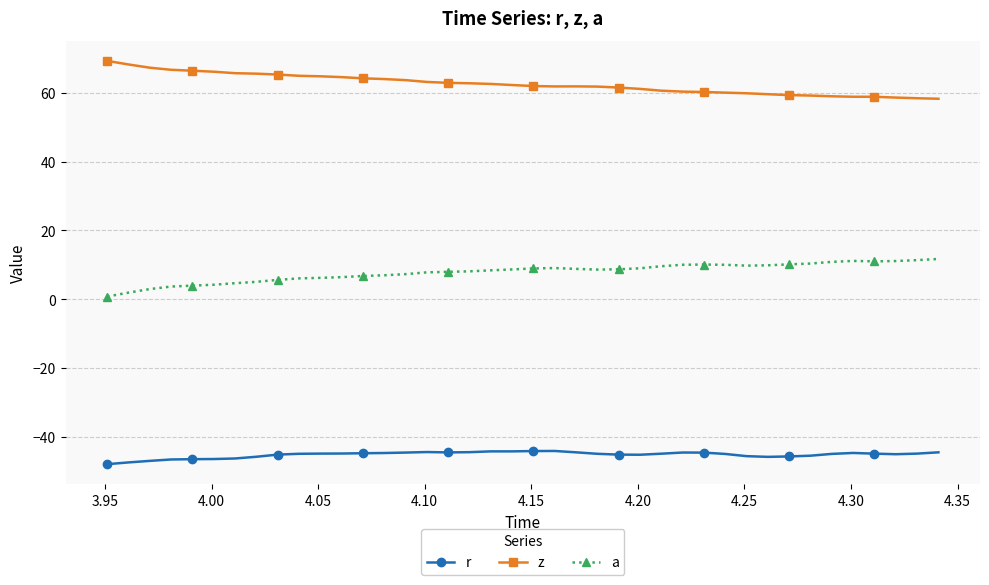

Which series has the largest total across all categories?

z